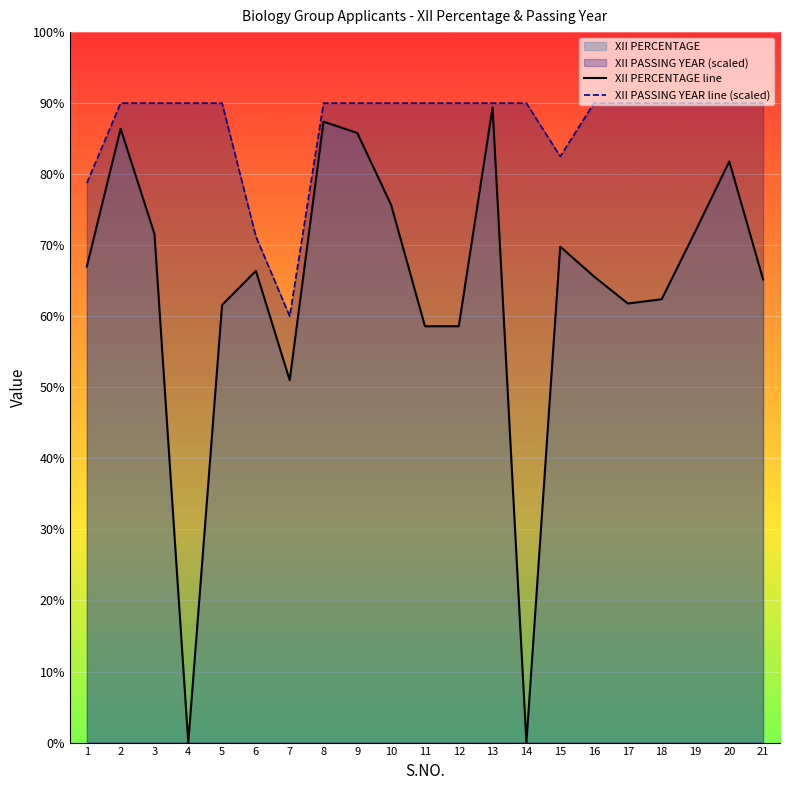

True or false: XII PASSING YEAR line (scaled) and XII PERCENTAGE line intersect in this chart.

False